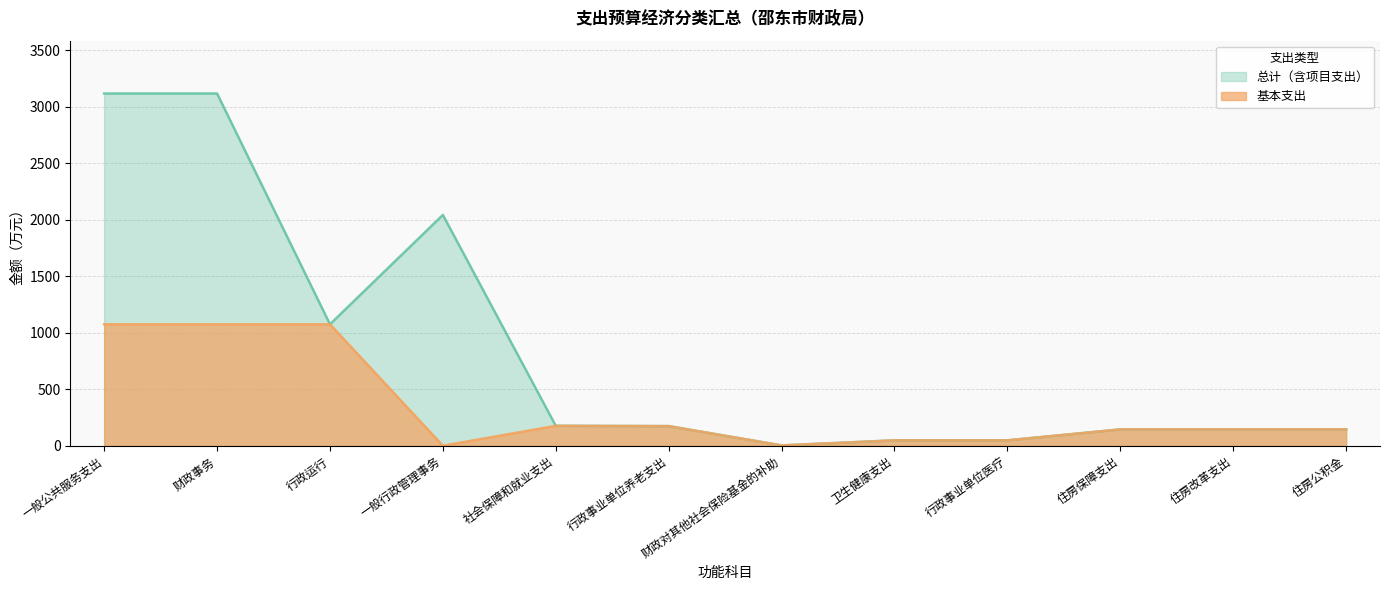

Where is the first local minimum for 总计?

行政运行